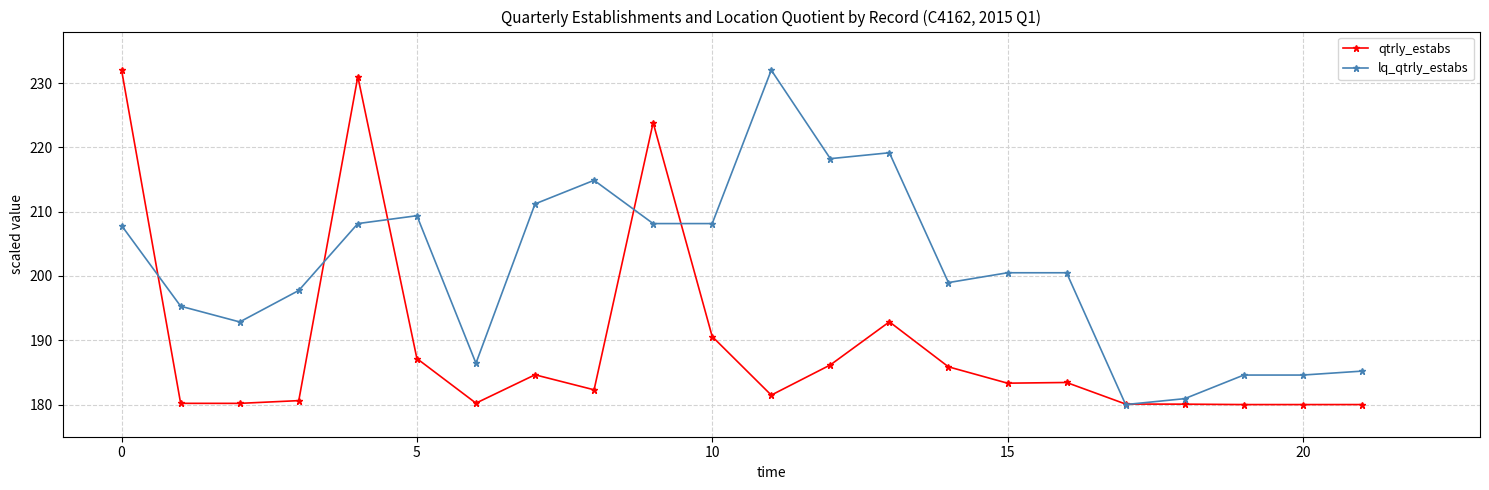

Rank the series by their average value, from lowest to highest.

qtrly_estabs, lq_qtrly_estabs